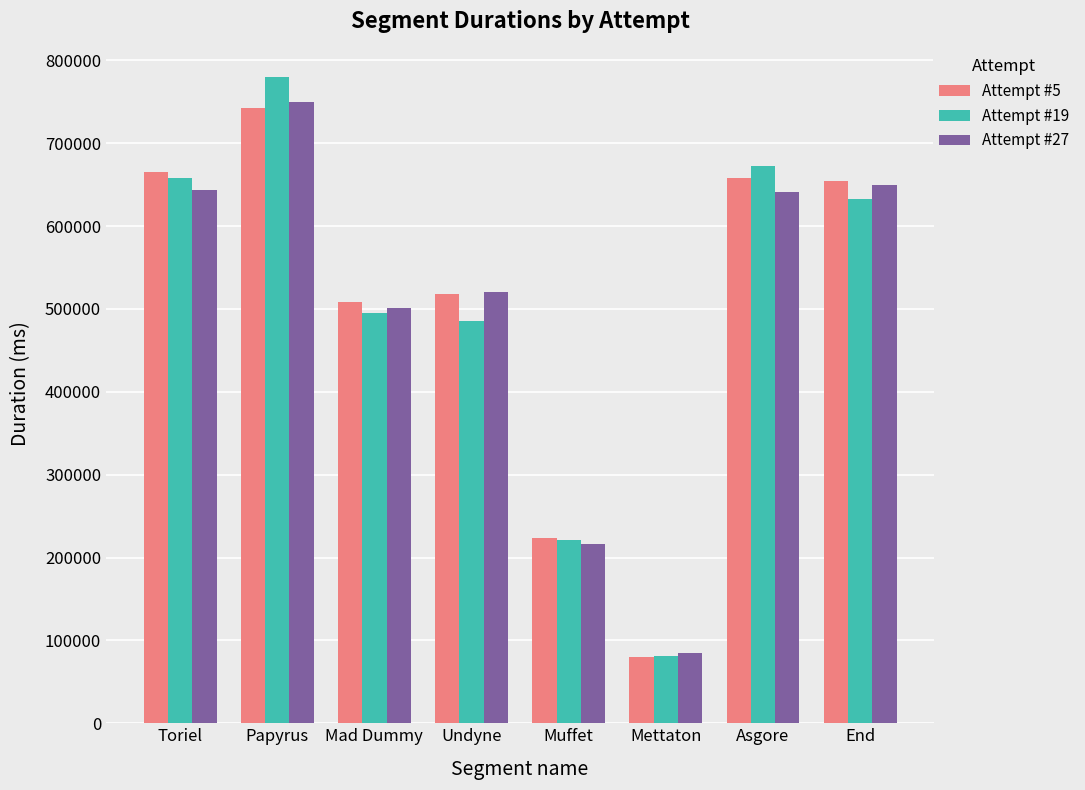

How many series are shown in this chart?

3